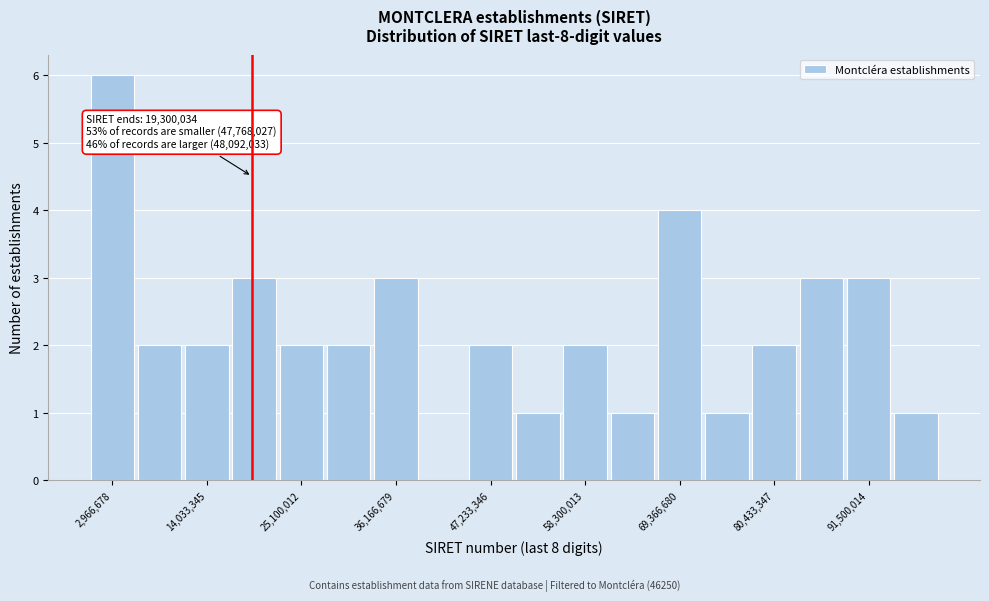

Read against the x-axis, roughly where is the centre of the tallest bar?

2000000